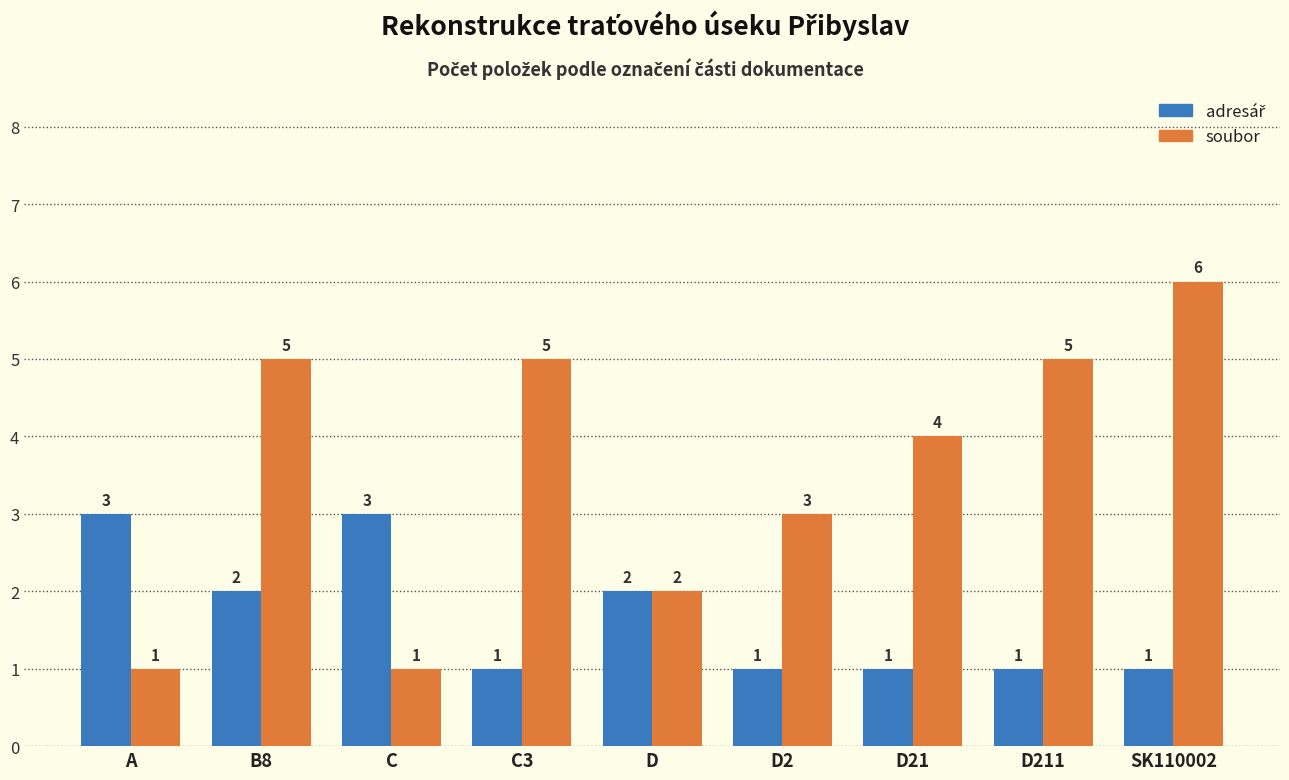

What is the difference between the second highest and second lowest values in the soubor series?

4